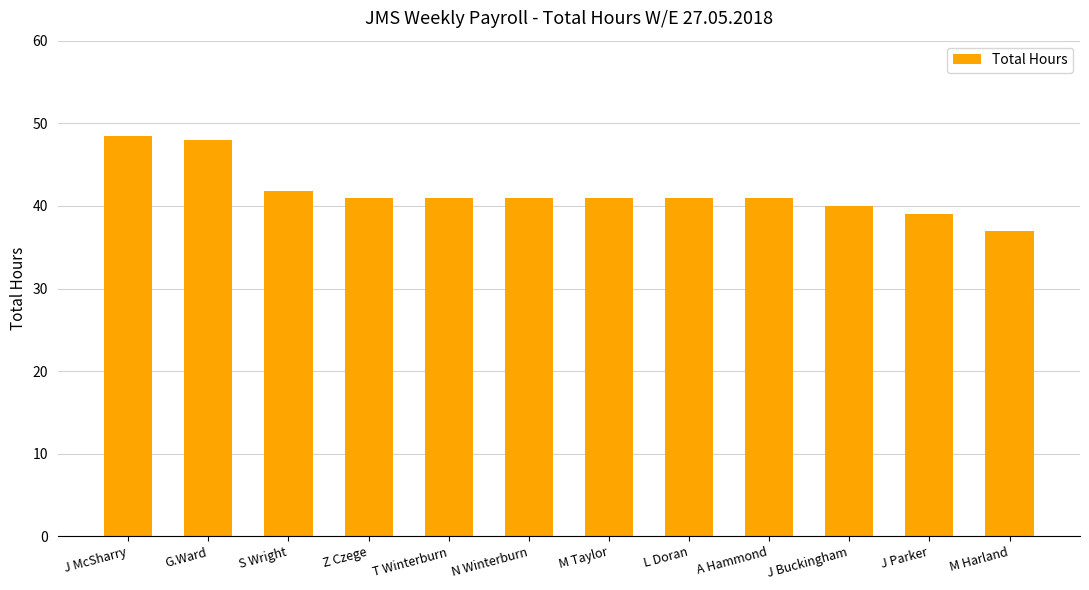

What is the label of the 11th bar from the right?

G.Ward